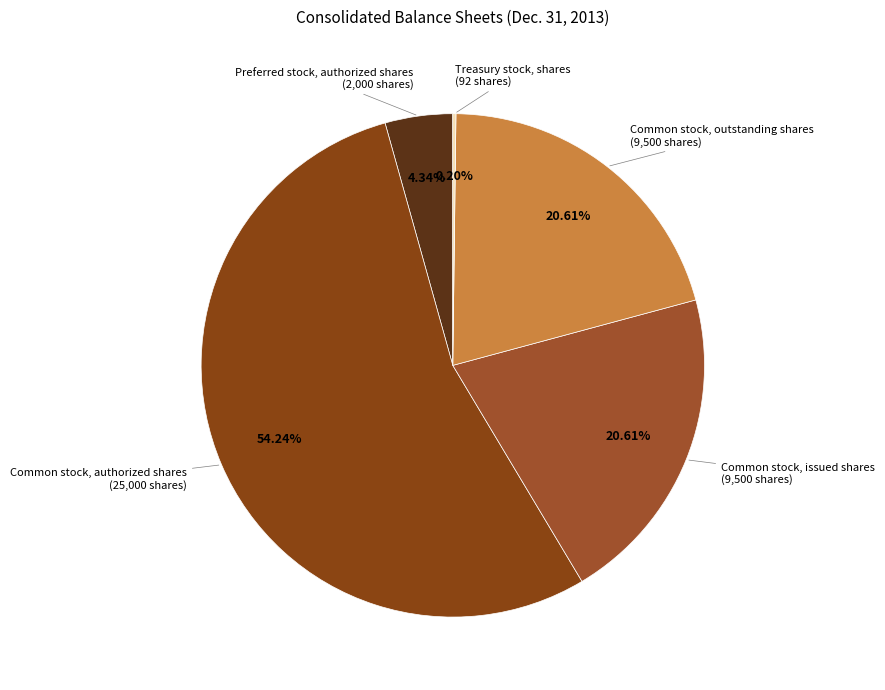

What percentage is the Preferred stock, authorized shares slice, to the nearest percent?

4%